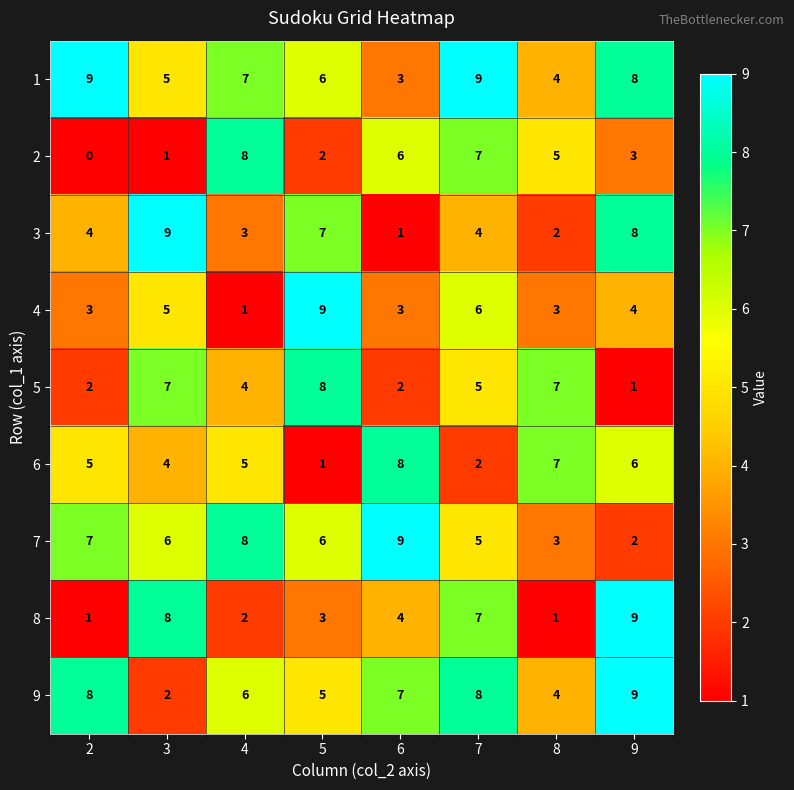

What is the spread (max minus min) of values at 8?

6